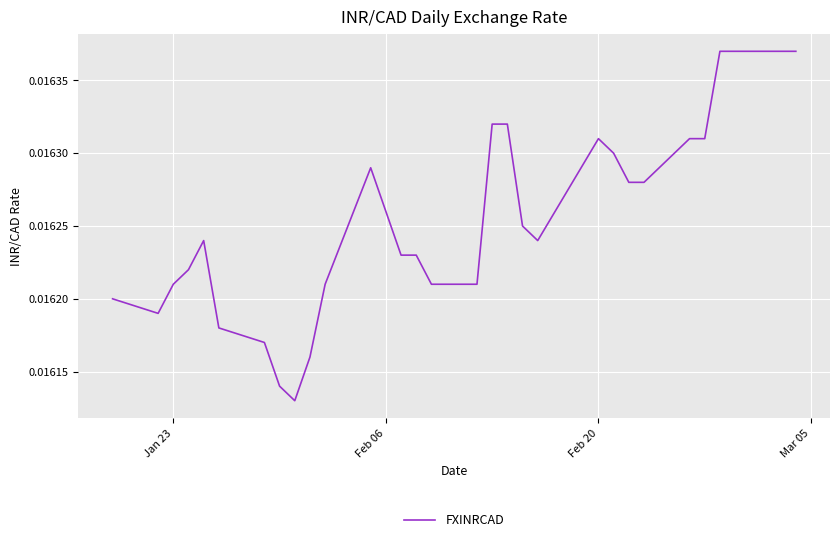

How many lines are shown in the chart?

1